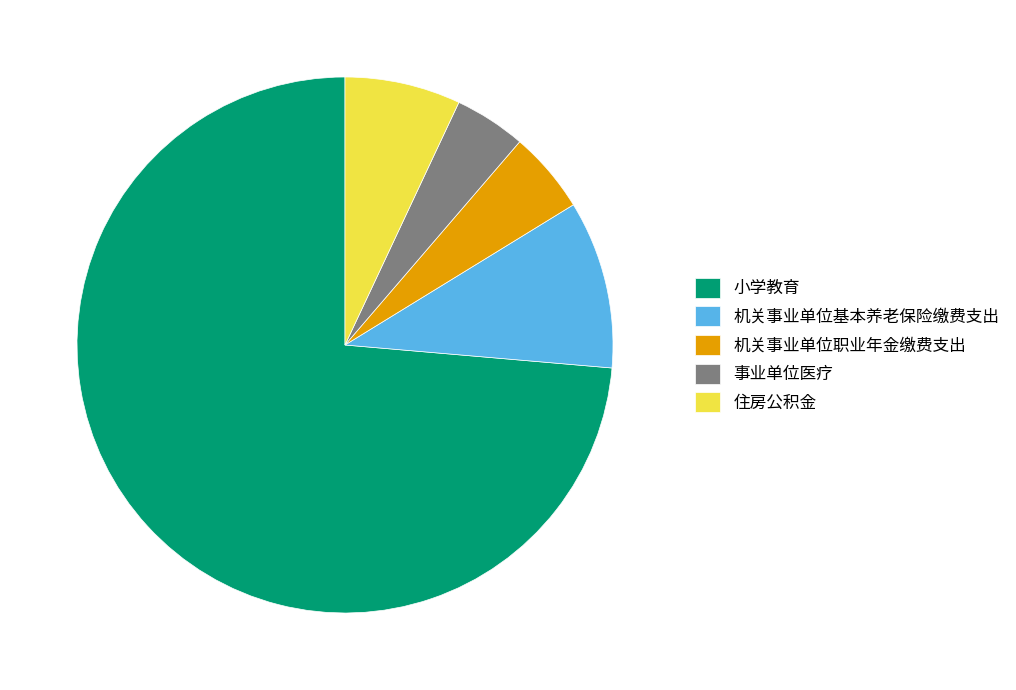

Count the number of slices in the pie.

5